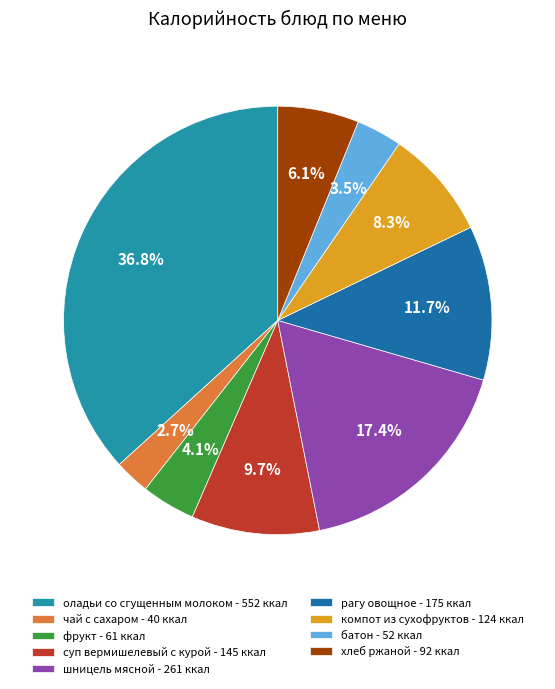

True or false: чай с сахаром accounts for 13% of the total.

False